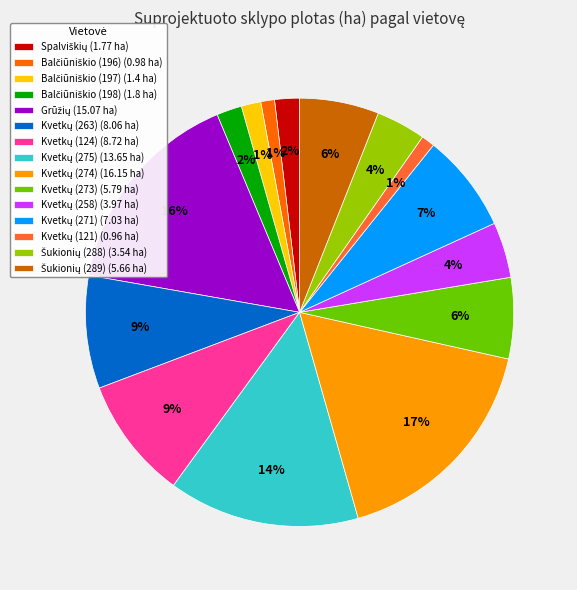

Is there any slice that represents more than half of the pie?

No